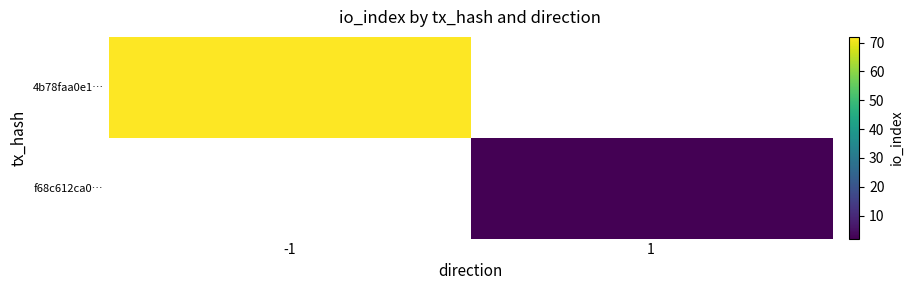

List the labels in order of 4b78faa0e1… value, largest first.

-1, 1